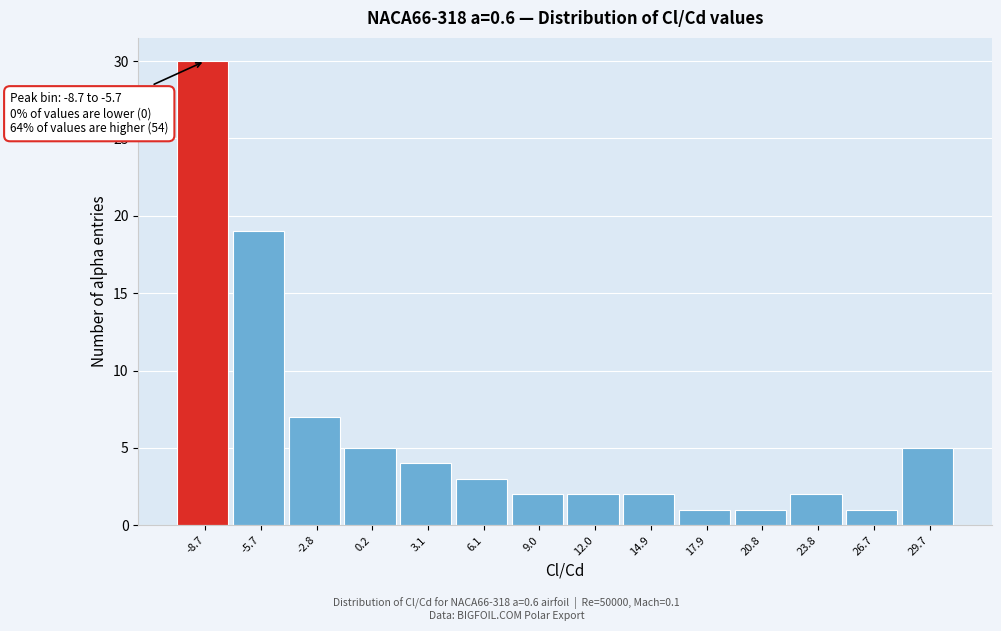

Reading left to right, list all the values displayed in this chart.

30	19	7	5	4	3	2	2	2	1	1	2	1	5